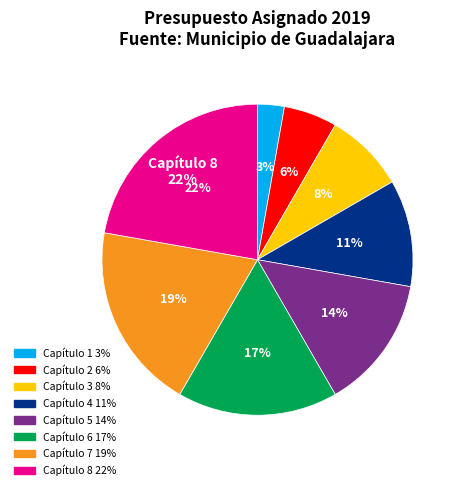

What is the smallest slice in the pie chart?

Capítulo 1